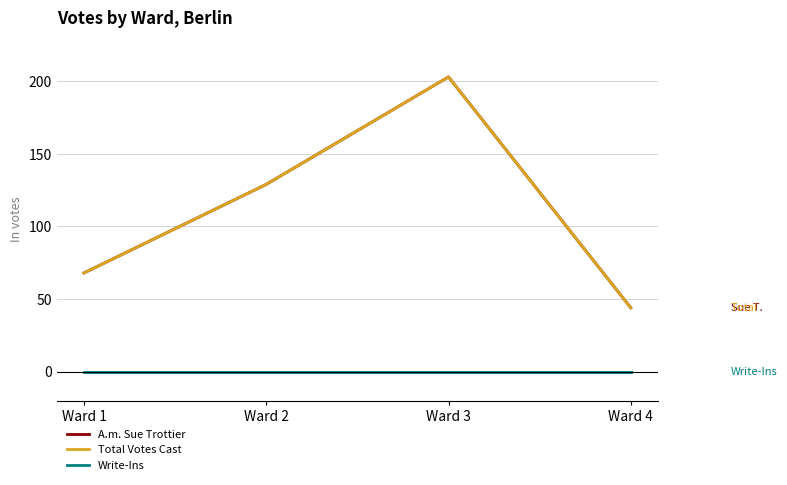

Reading right to left, what are all the values shown in this chart?

A.m. Sue Trottier: 44	203	129	68
Total Votes Cast: 44	203	129	68
Write-Ins: 0	0	0	0